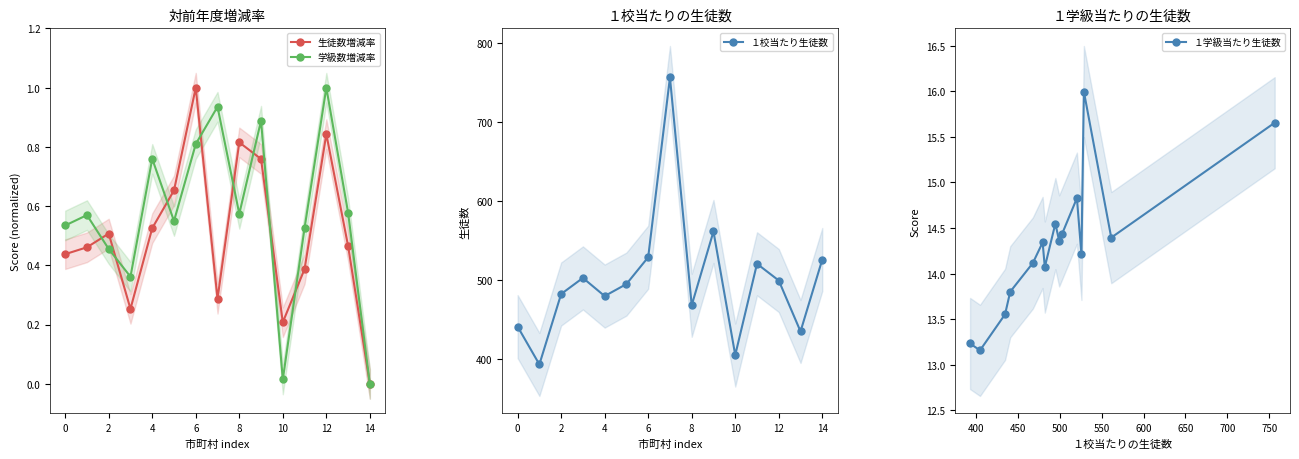

The value of 生徒数増減率 at 6 is 1.4. True or false?

False